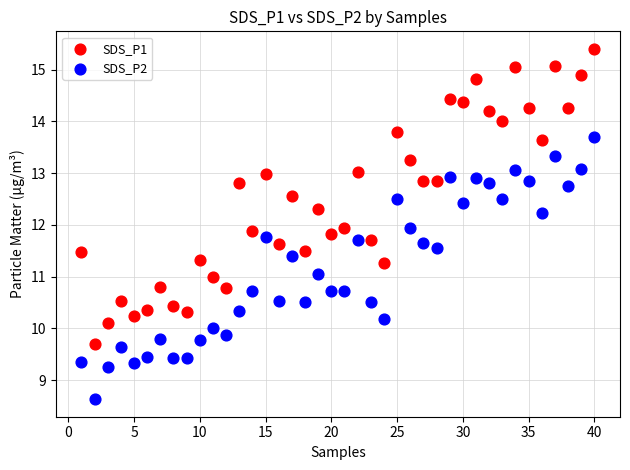

Which series contains the highest Y value?

SDS_P1